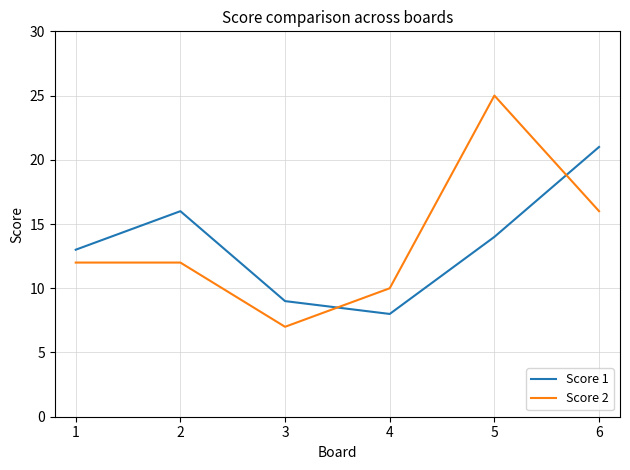

Is this an area chart (filled region under the line)?

No